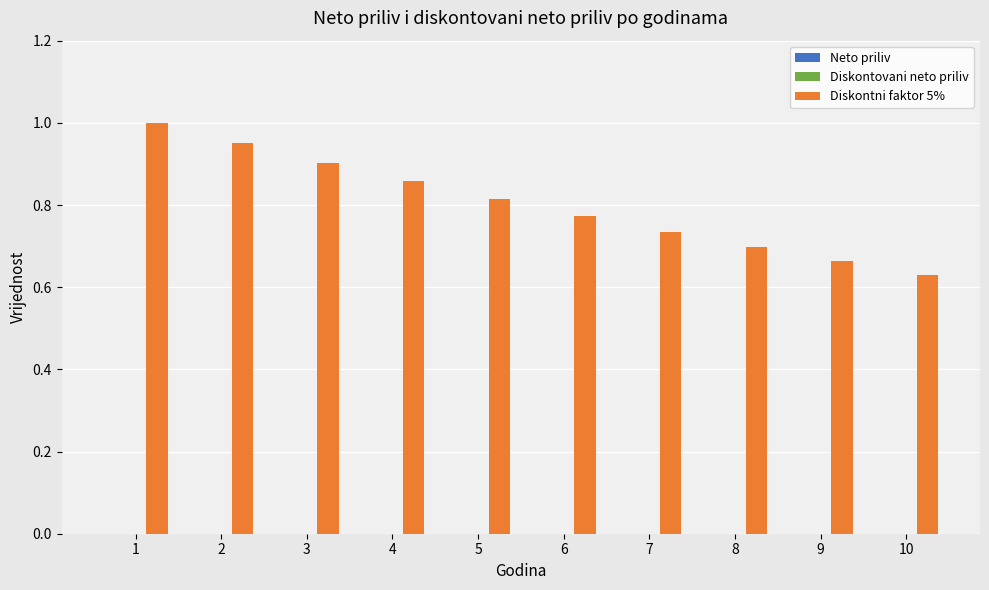

List the labels in order of value, smallest first.

10, 9, 8, 7, 6, 5, 4, 3, 2, 1